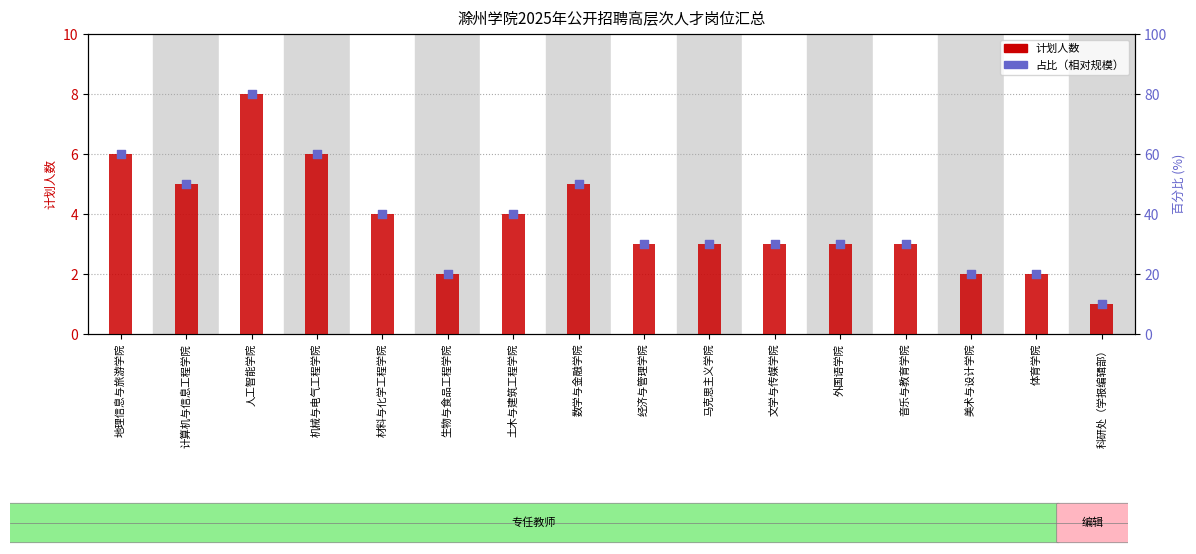

What are all the series names shown in the legend?

计划人数, 占比（相对规模）